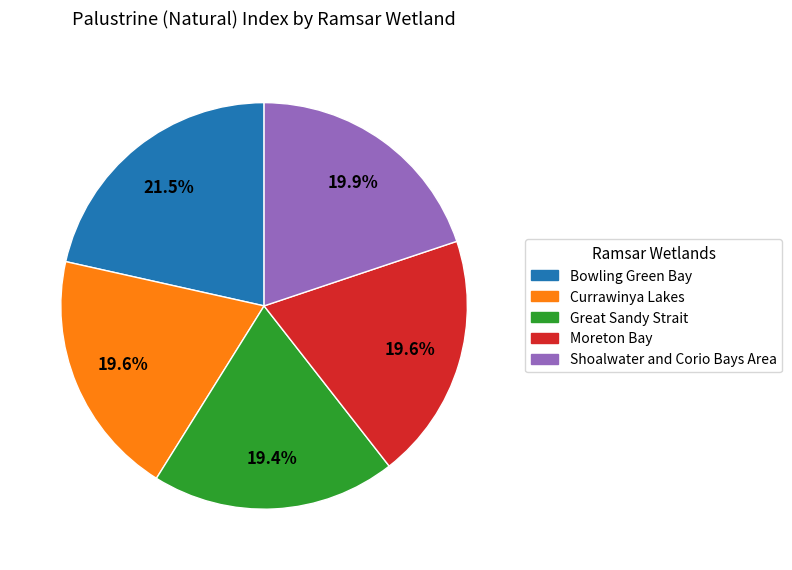

To the nearest percent, what percentage of the pie is Great Sandy Strait?

19%